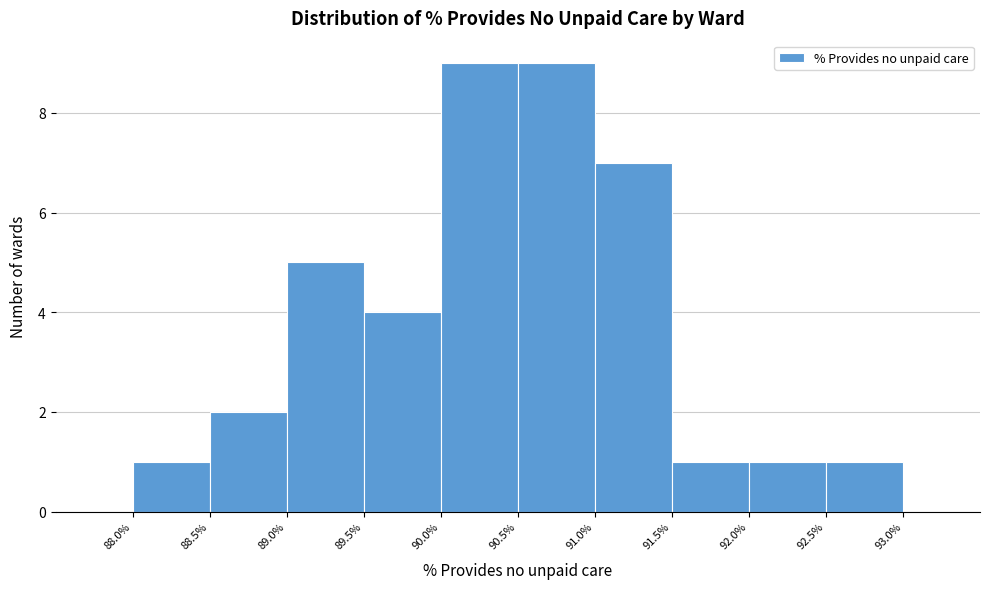

Reading left to right, list every bar in this chart as the range it spans on the x-axis followed by its height. The values are not printed on the chart, so give them approximately, as read against the axis.

87.5 to 88.0: 0
88.0 to 88.5: 1
88.5 to 89.0: 2
89.0 to 89.5: 5
89.5 to 90.0: 4
90.0 to 90.5: 9
90.5 to 91.0: 9
91.0 to 91.5: 7
91.5 to 92.0: 1
92.0 to 92.5: 1
92.5 to 93.0: 1